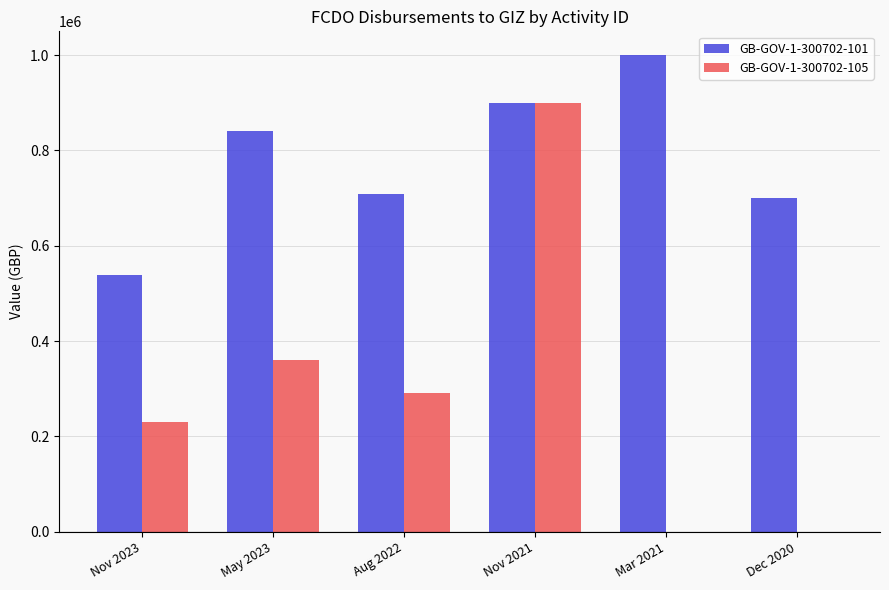

How many groups of bars are there?

6